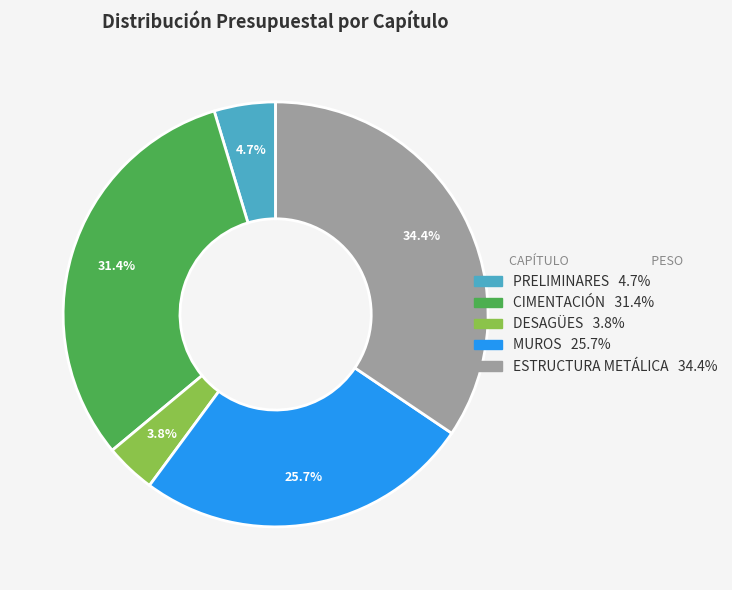

To the nearest percent, what portion does DESAGÜES represent?

4%